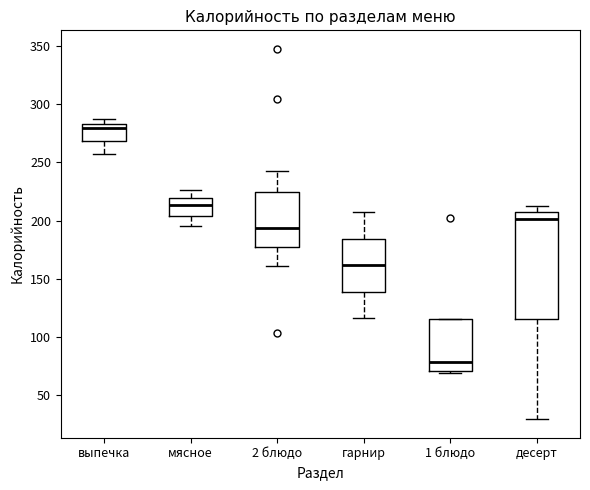

Which box has the lowest median line?

1 блюдо